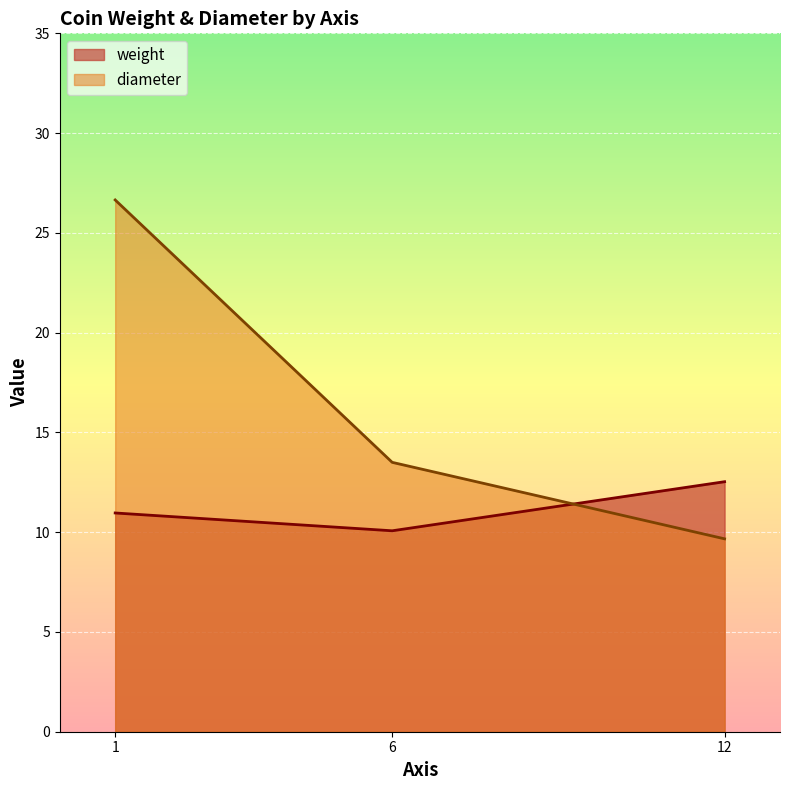

How many distinct data groups are displayed?

2